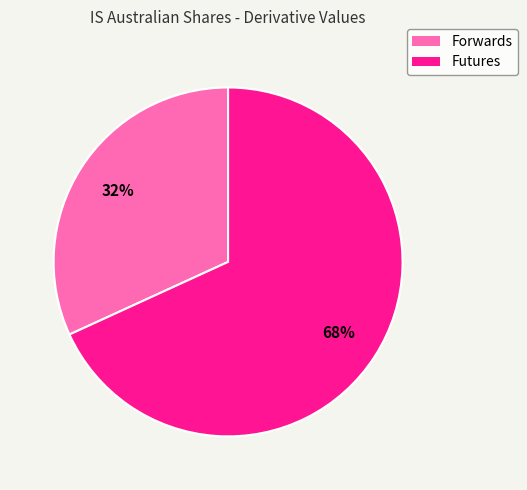

What percentage is the Forwards slice, to the nearest percent?

32%